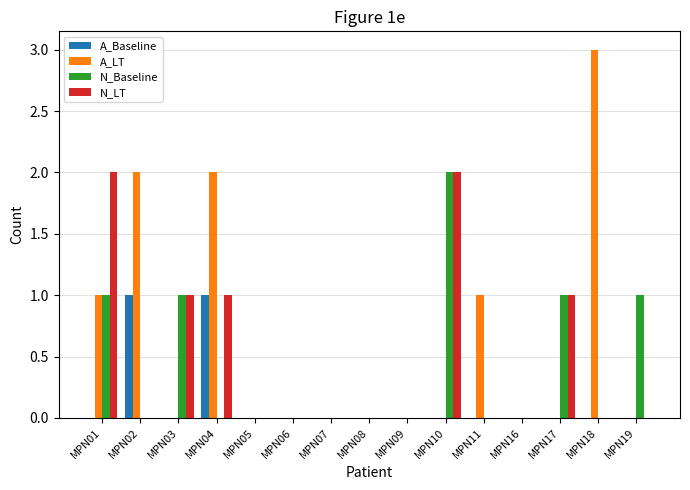

Which category has the highest value in the N_Baseline series?

MPN10